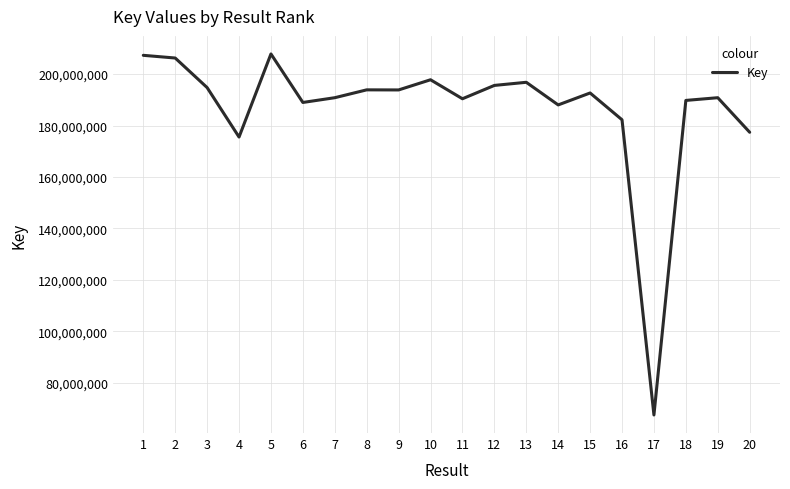

How many lines are shown in the chart?

1